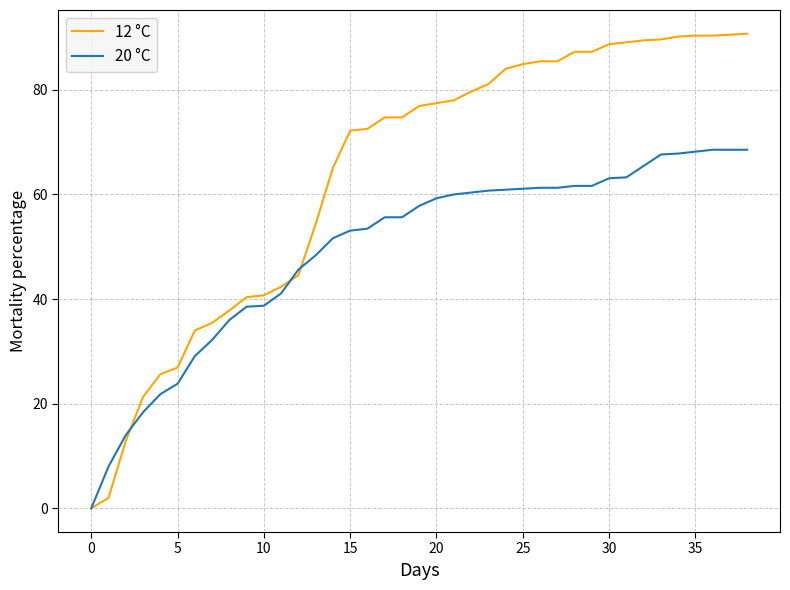

Which series has the largest total across all categories?

12 °C